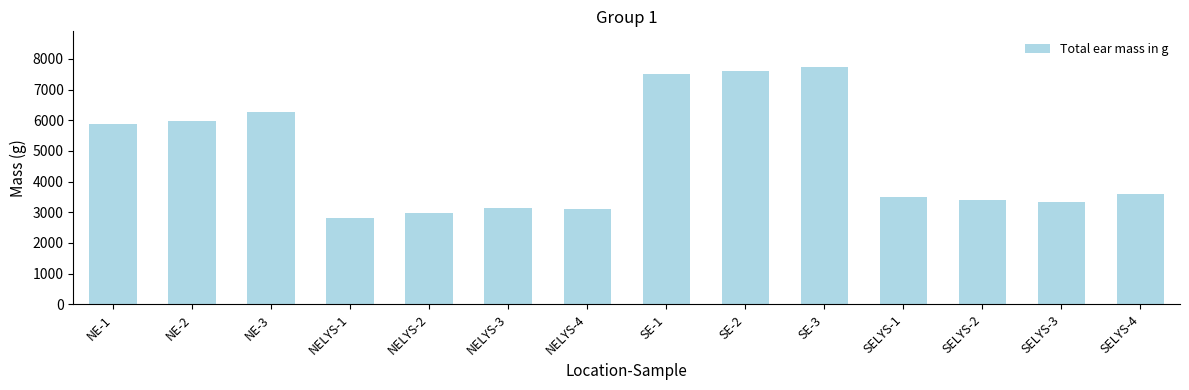

Read the value at SE-2.

7594.4